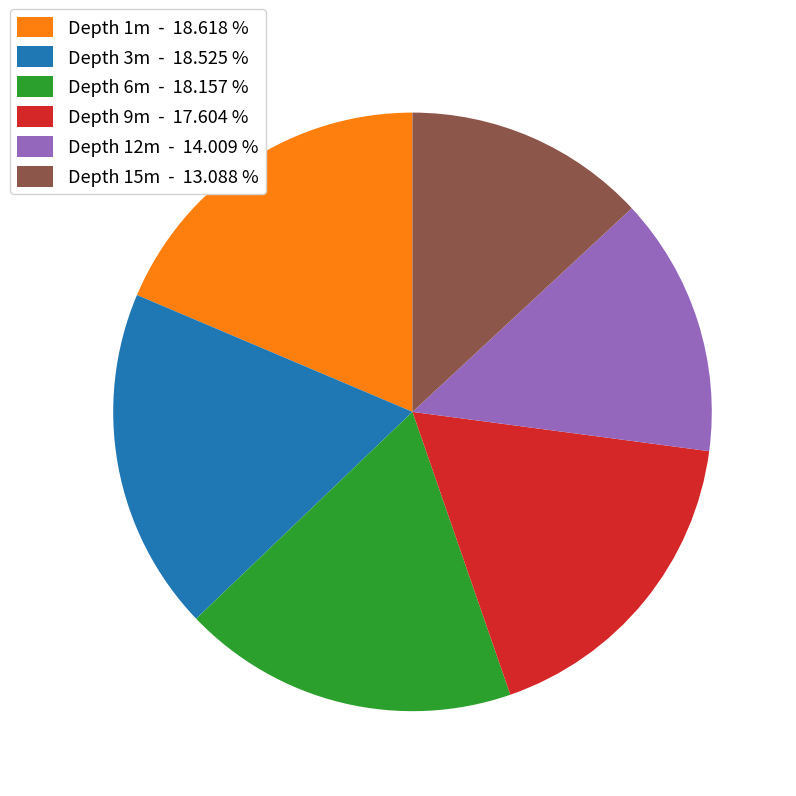

Which has a higher value, Depth 3m - 18.525 % or Depth 9m - 17.604 %?

Depth 3m - 18.525 %